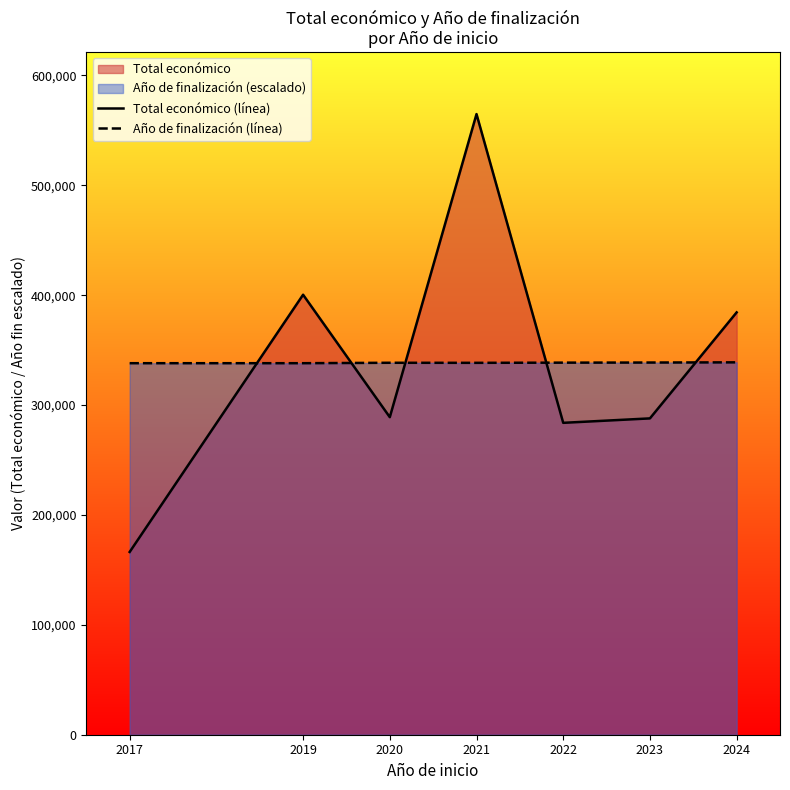

What is the highest value of the Total económico (línea) series?

564758.0